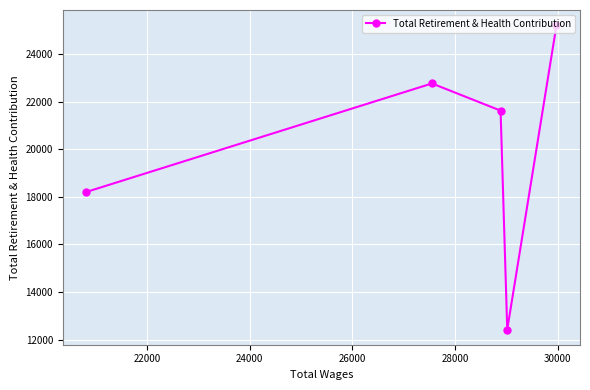

What is the maximum value shown in the chart?

25223